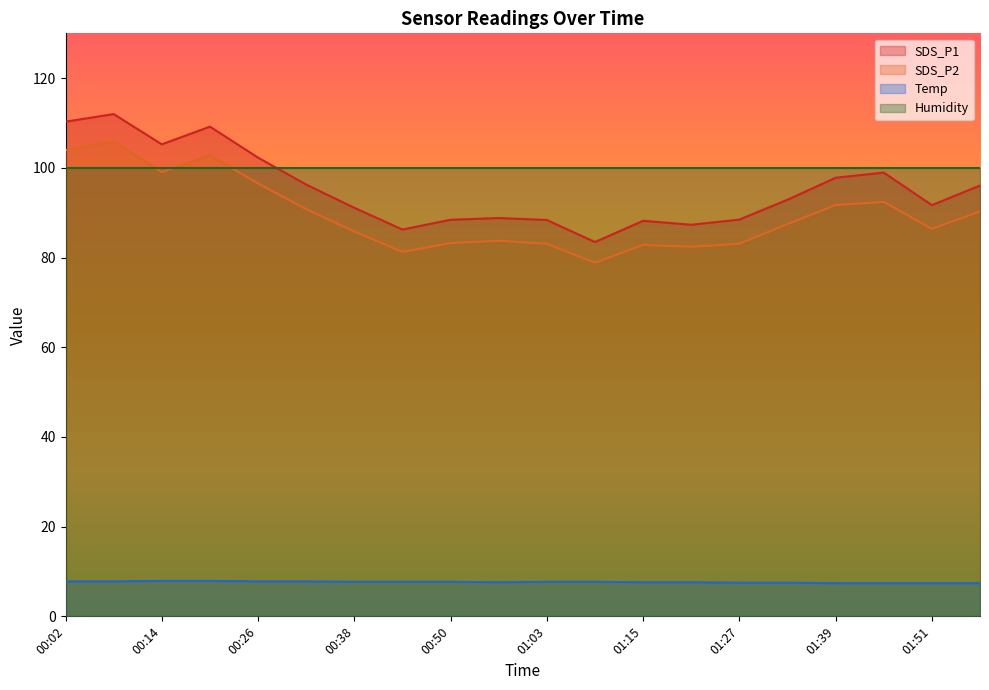

The SDS_P1 series shows 58.1 at 01:27. True or false?

False